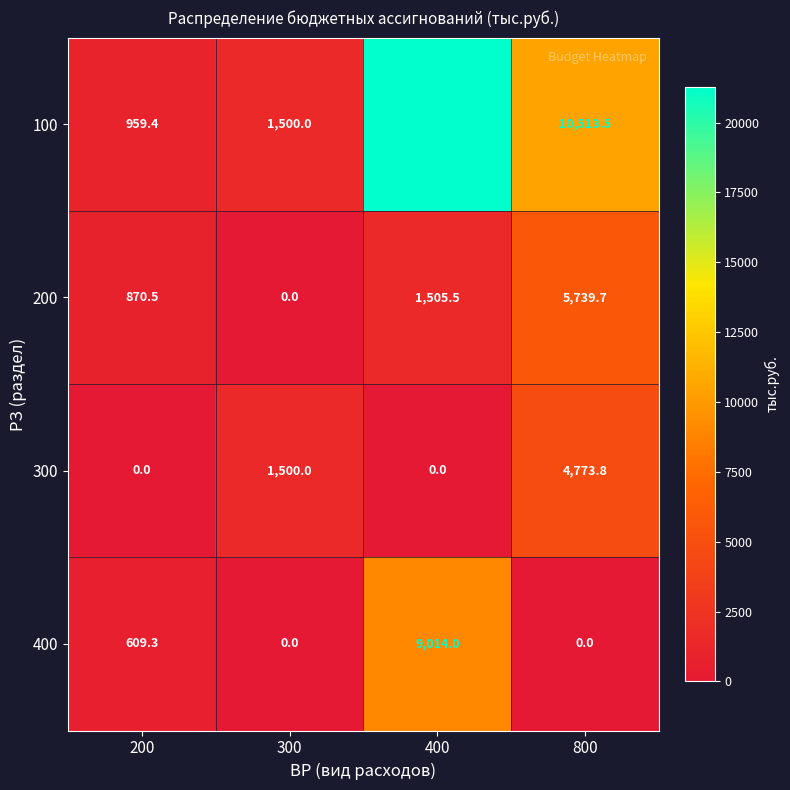

Is it true that 300 equals 2057.0 at 300?

False